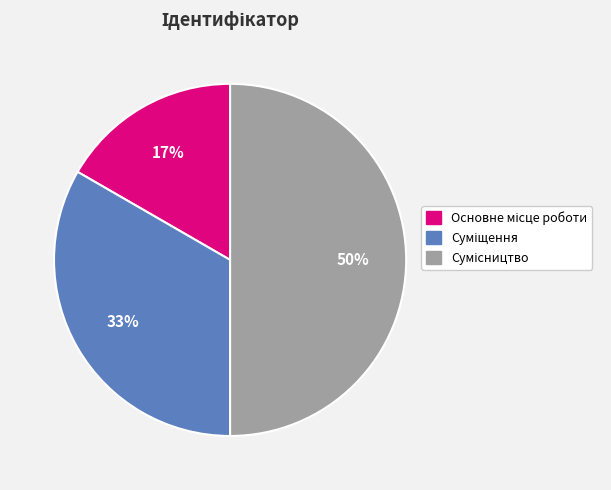

To the nearest percent, what is the difference between the largest and smallest slice percentages?

33%